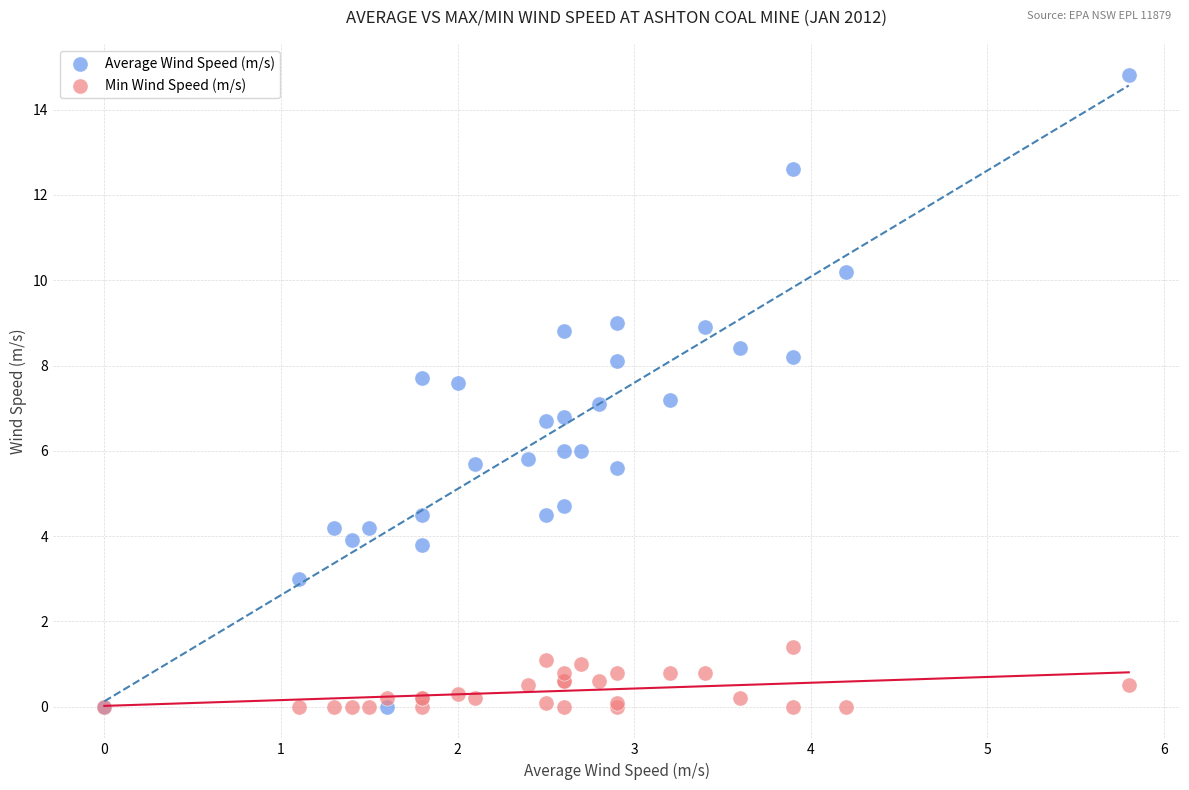

What is the X range (max minus min) for the scatter plot?

5.8